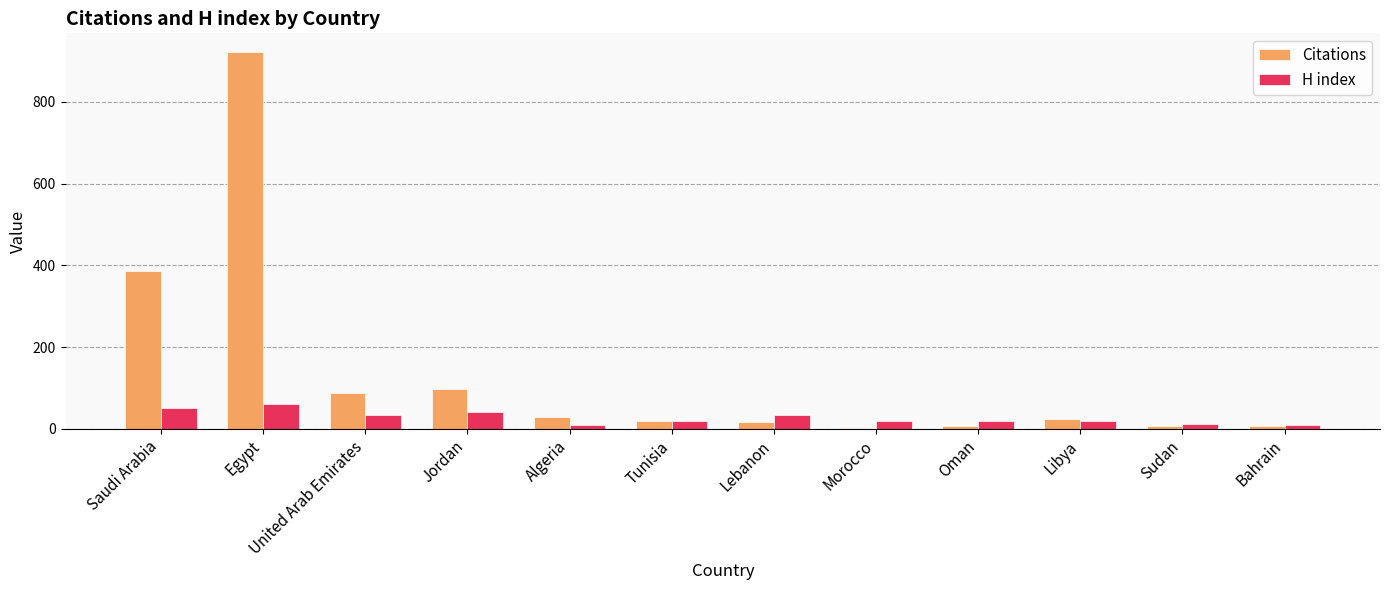

How many categories are shown in the chart?

12